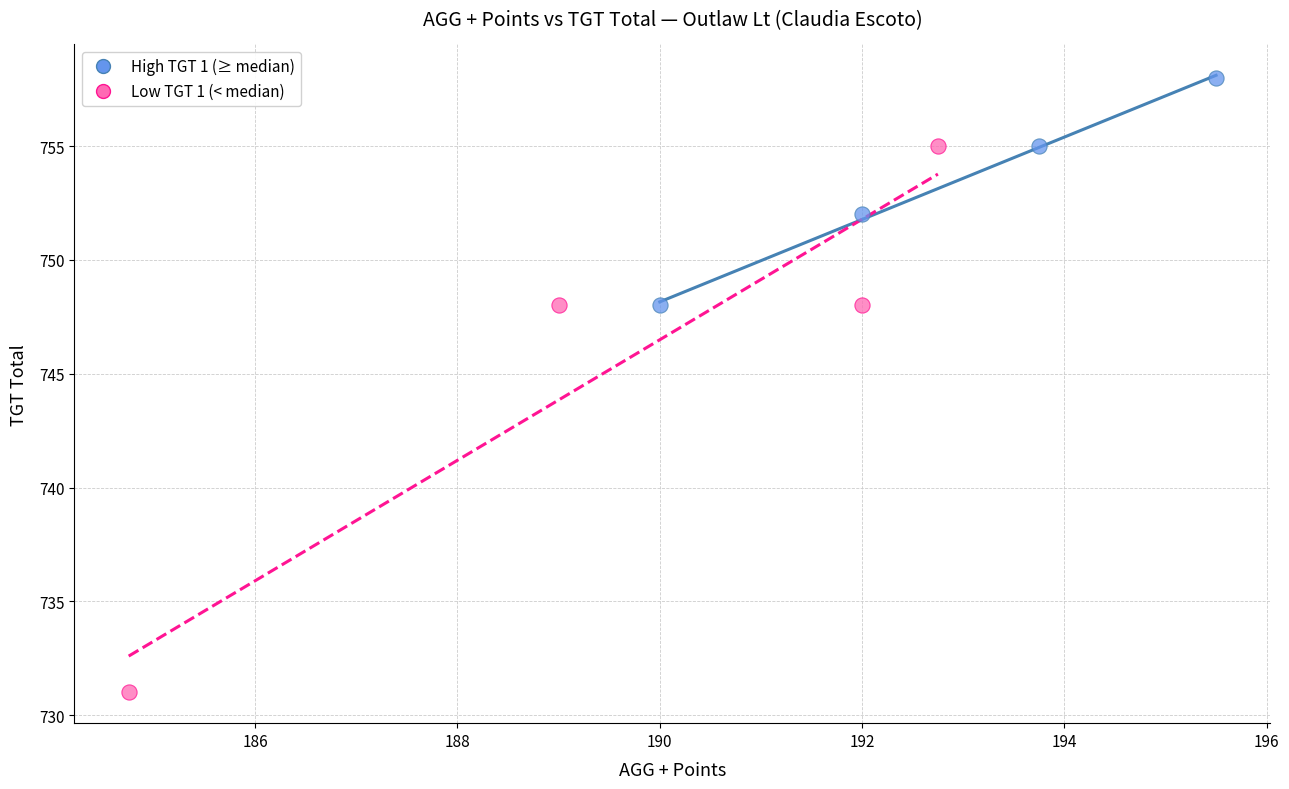

Which series contains the highest Y value?

High TGT 1 (≥ median)